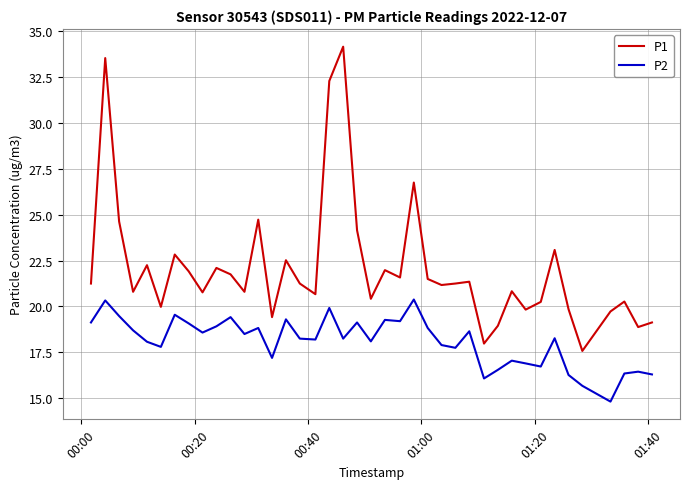

True or false: P1 and P2 cross at least once.

False